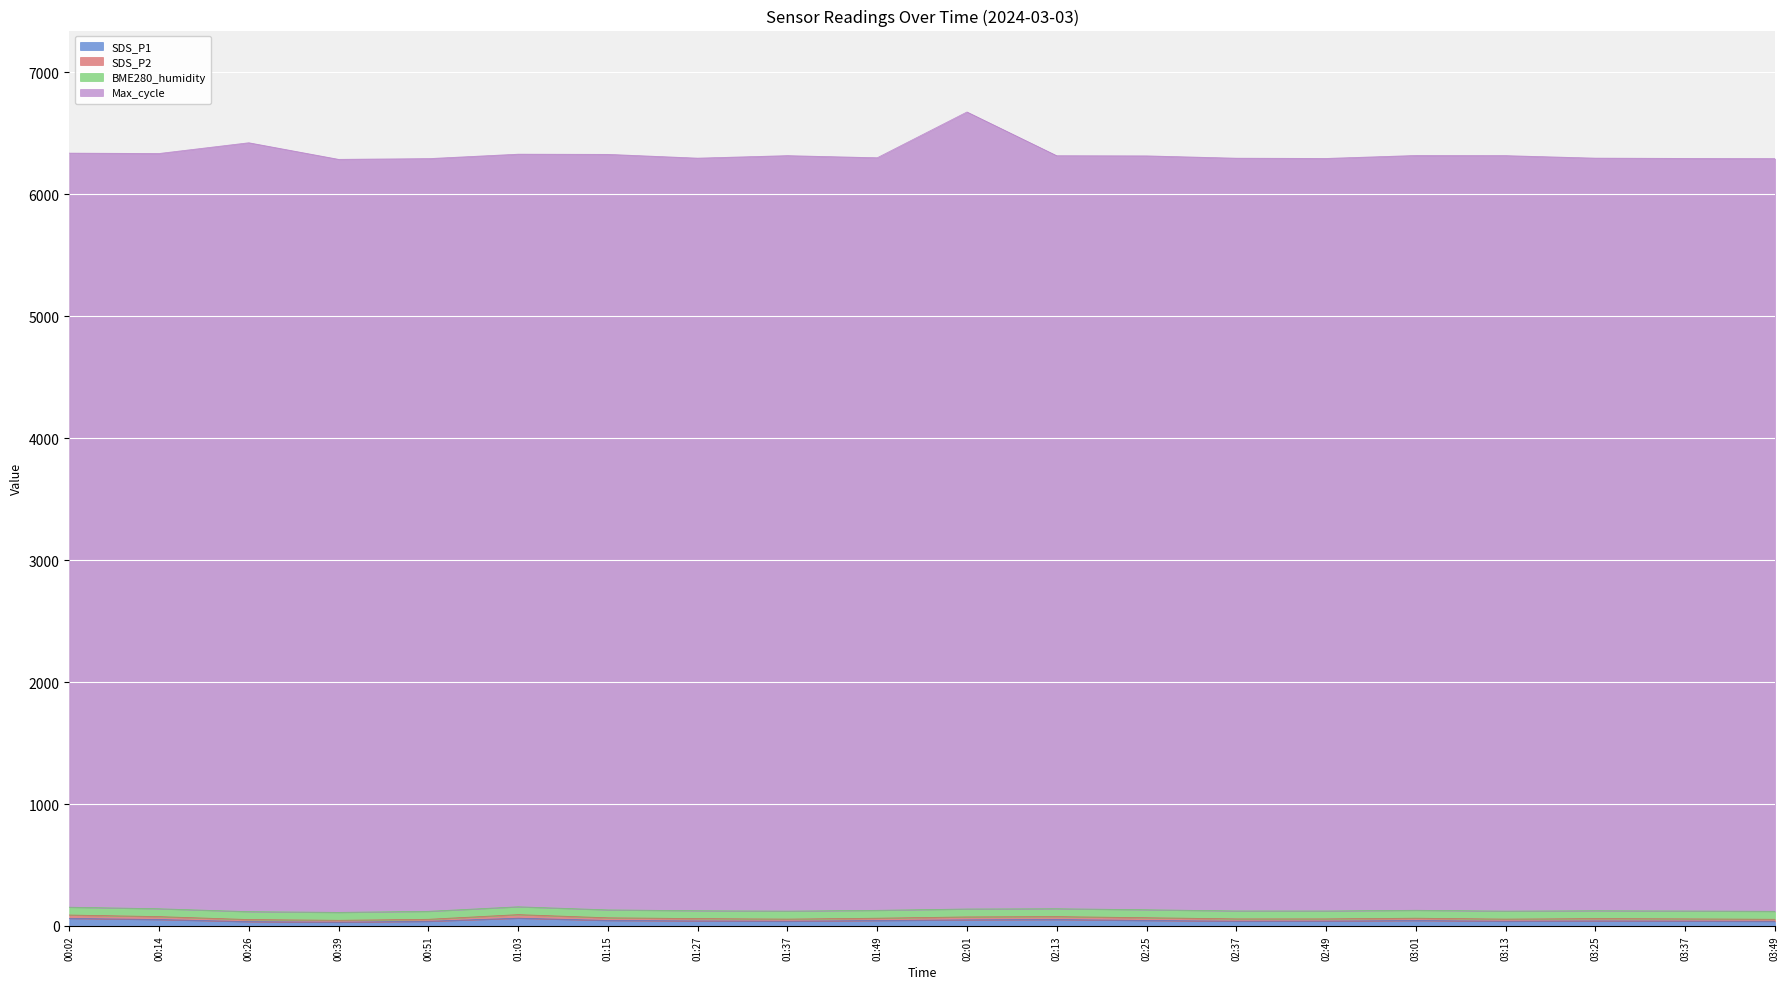

Which series has the largest range (max minus min)?

Max_cycle